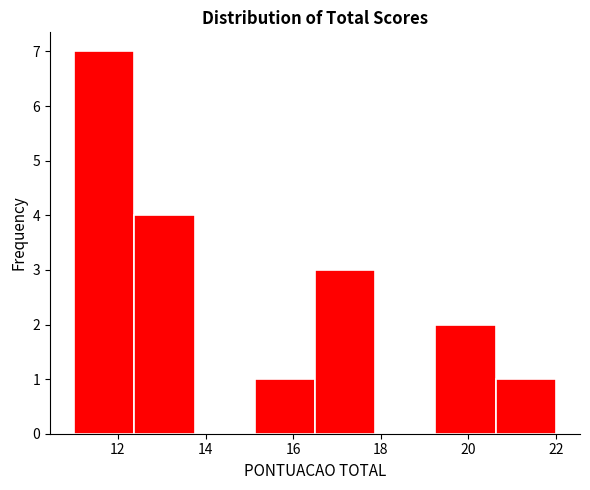

Over which range of the x-axis is the bar tallest?

11.0 to 12.4